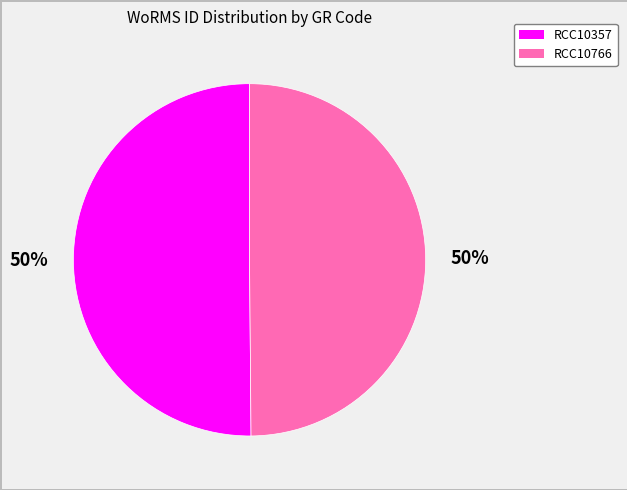

How many slices are in this pie chart?

2